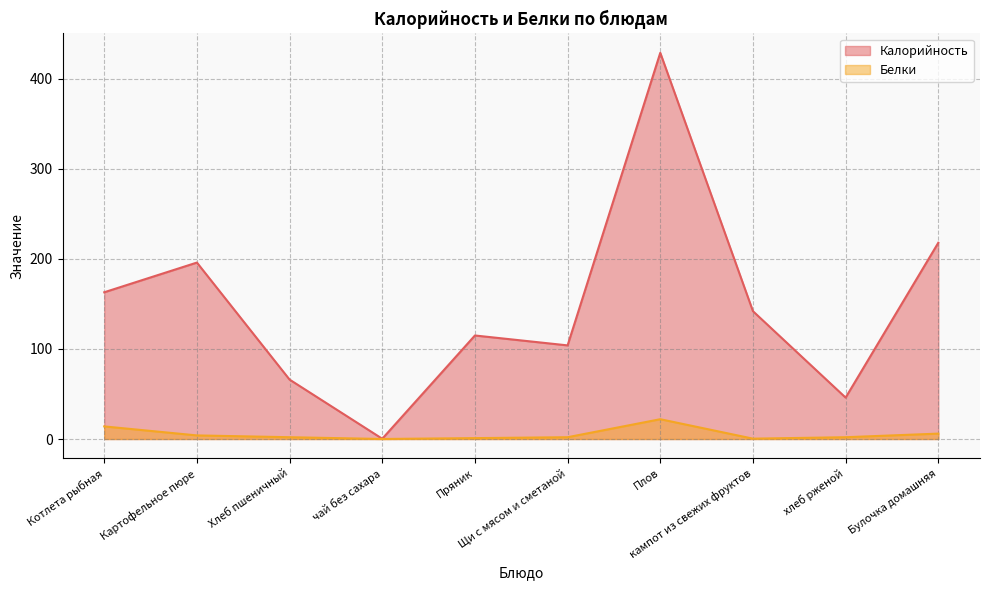

Which series changed the most between Плов and Булочка домашняя?

Калорийность